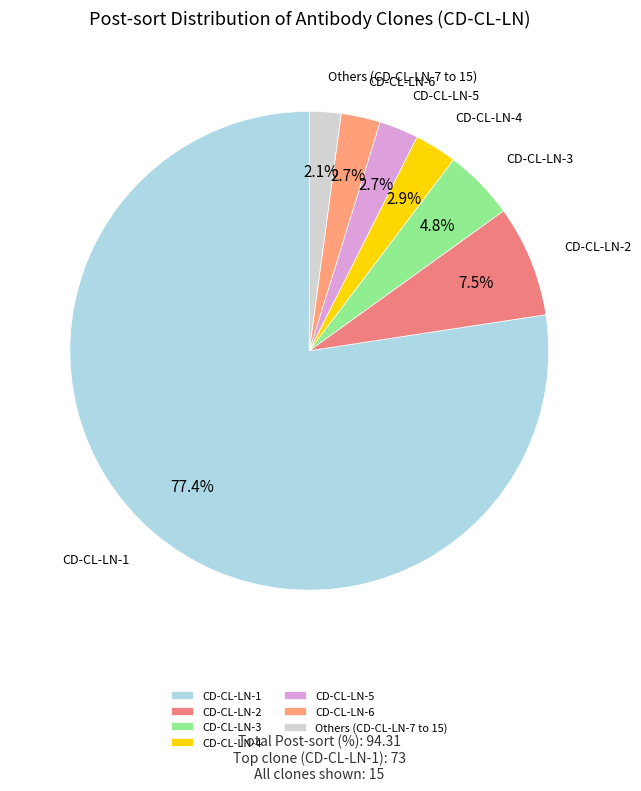

What portion of the pie excludes Others (CD-CL-LN-7 to 15)?

97.9%